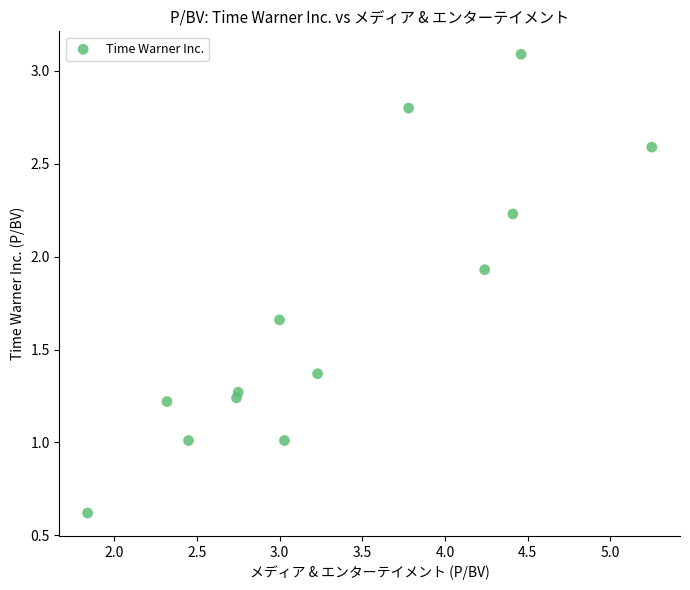

What is the range of Y values (max minus min)?

2.5